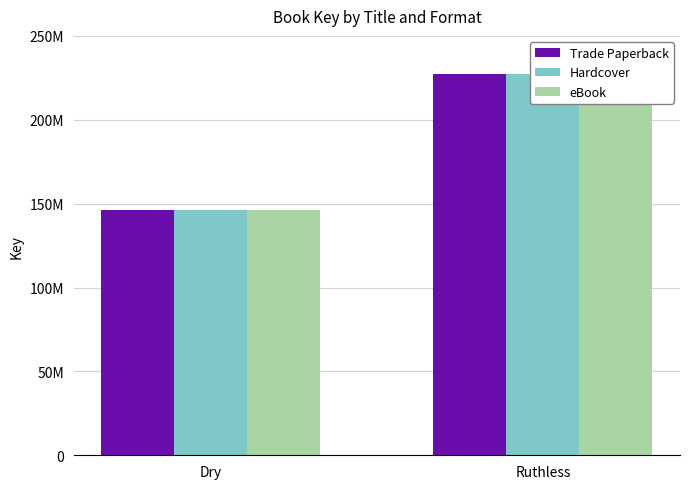

How many values in the Hardcover series are below 227088481?

1